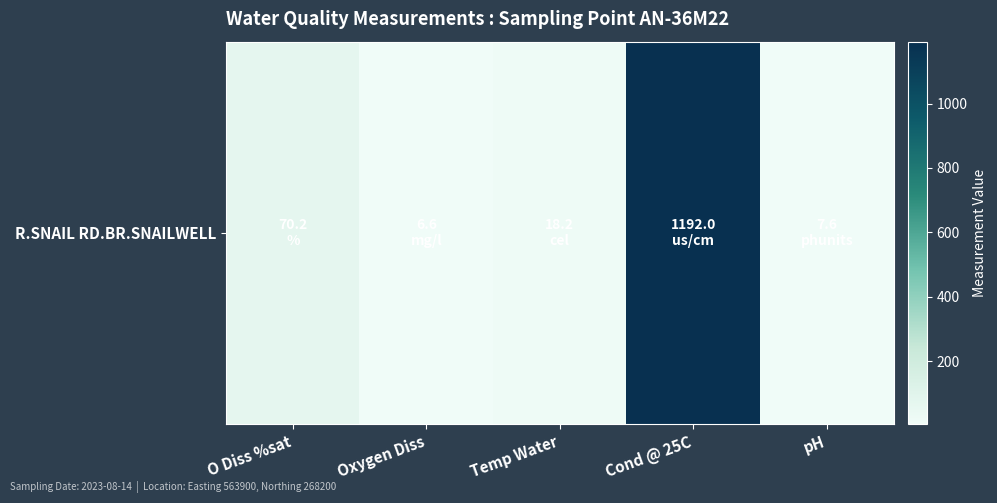

Where does the data first go above 18?

O Diss %sat